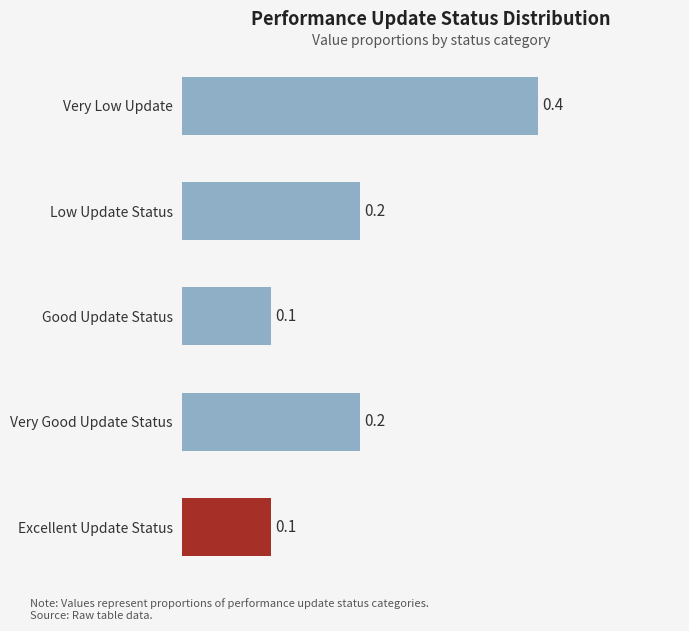

What is the difference between the maximum and minimum values?

0.3